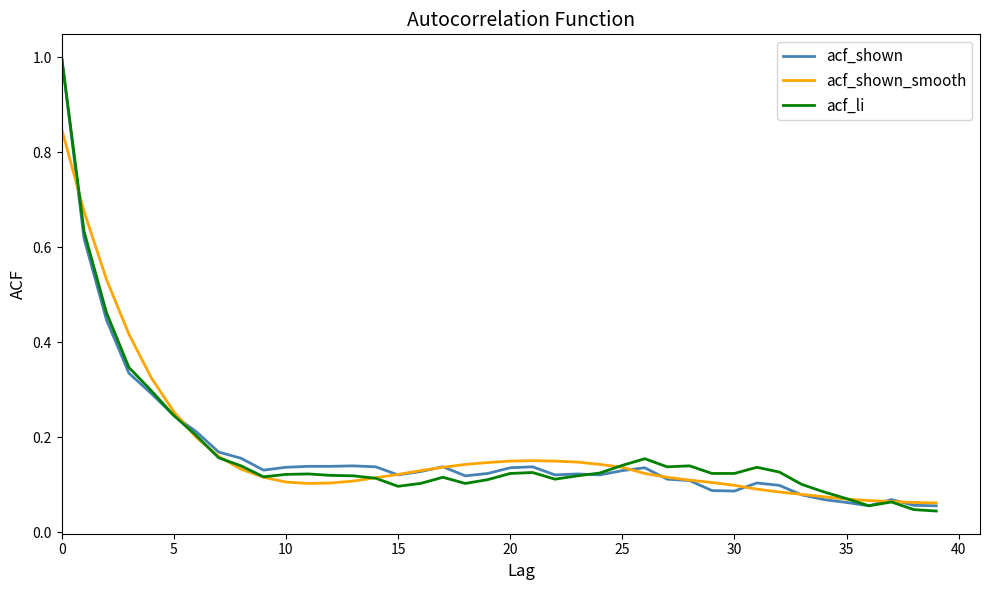

What is the greatest value displayed?

1.0